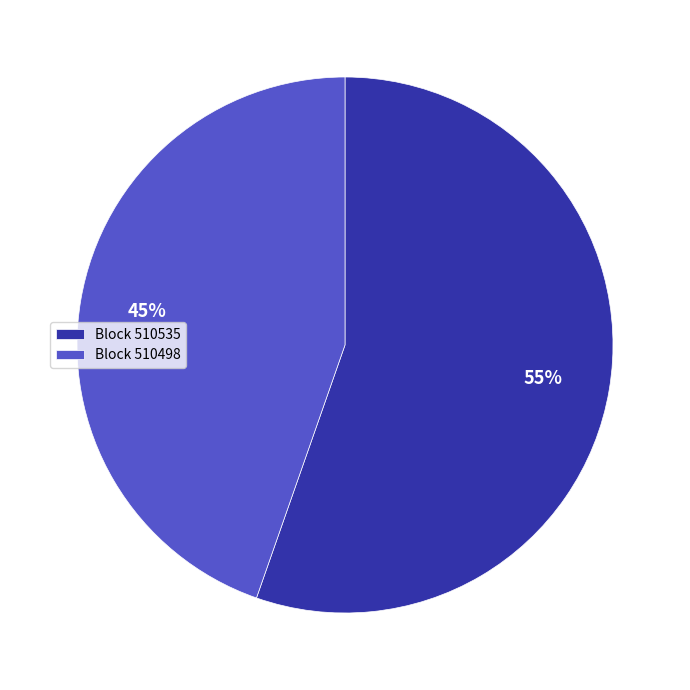

How many segments does this pie chart have?

2